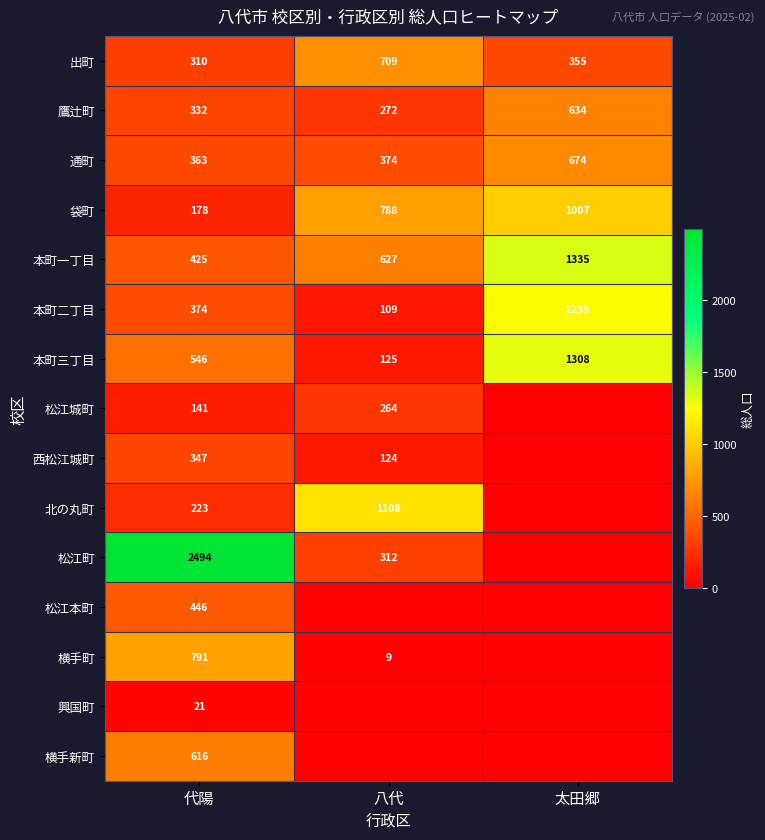

Is it true that 鷹辻町 equals 272 at 八代?

True